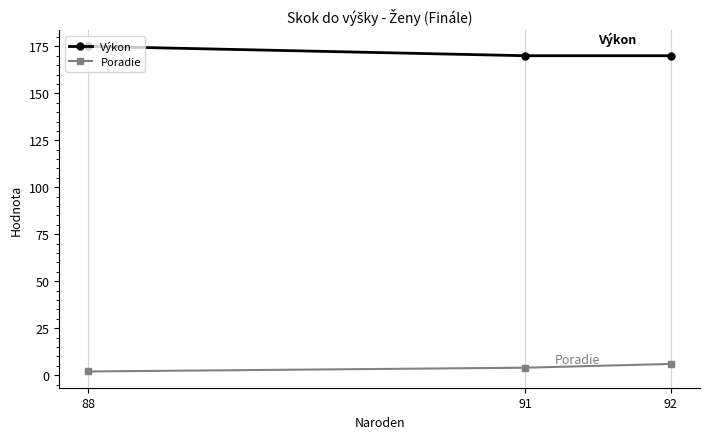

List the series in order of their peak value, lowest first.

Poradie, Výkon